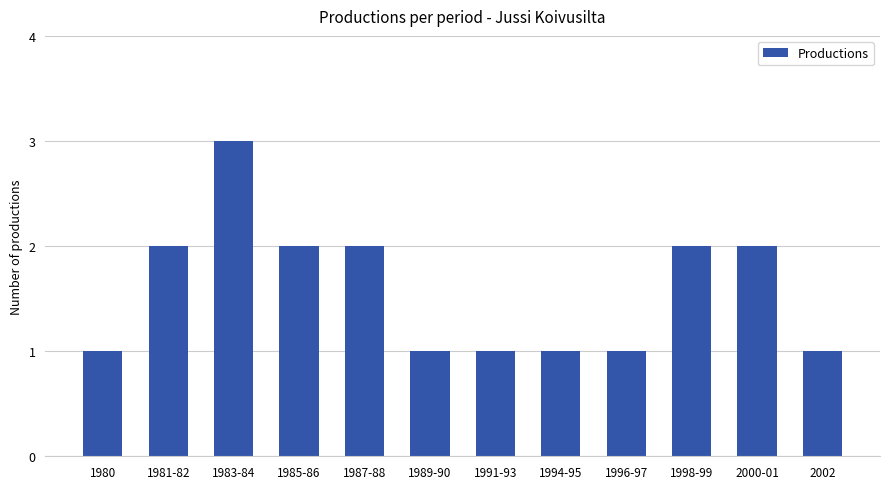

How many distinct data groups are displayed?

1